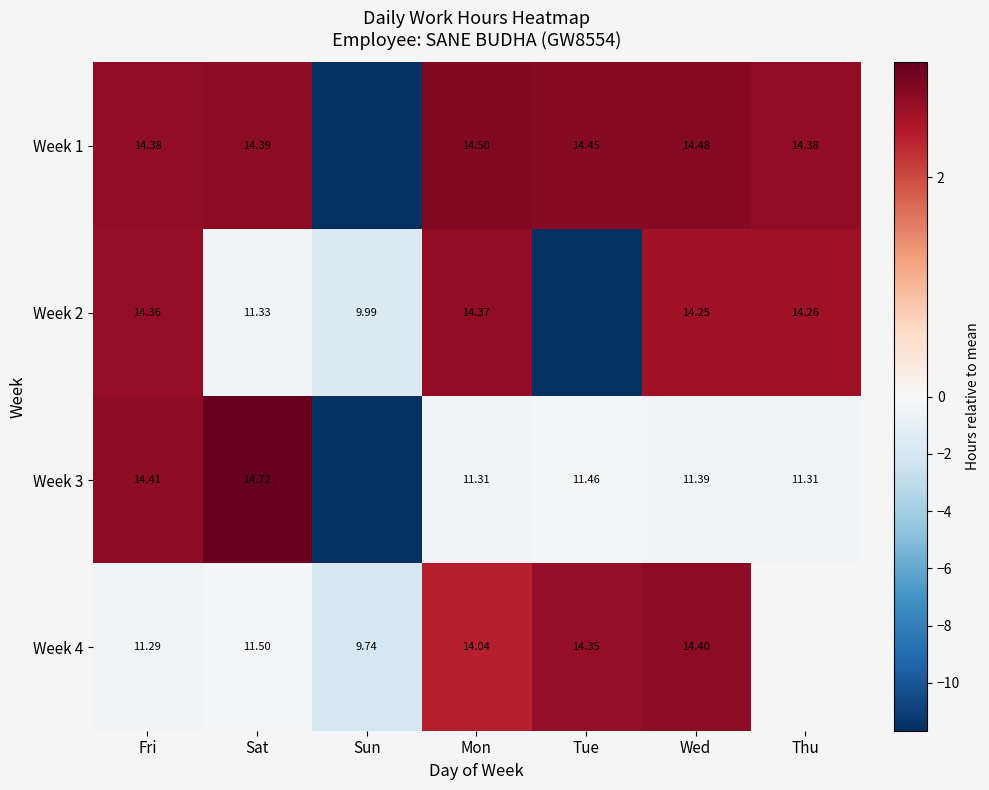

Rank the categories by Week 2 value from highest to lowest.

Mon, Fri, Thu, Wed, Sat, Sun, Tue